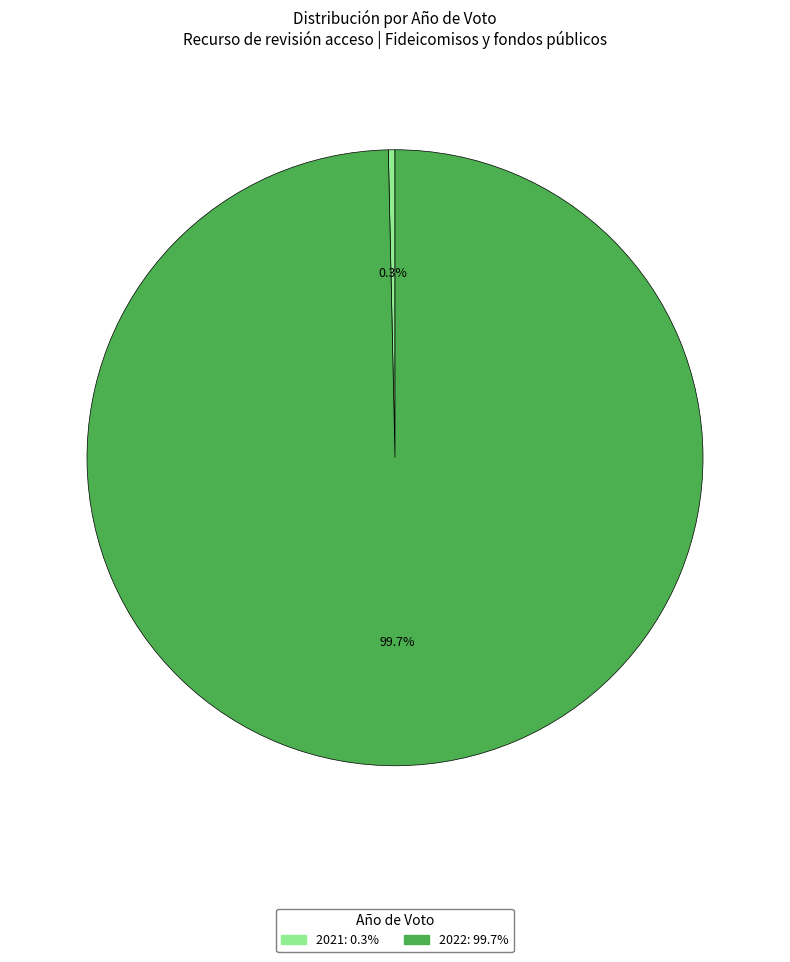

To the nearest percent, what is the combined percentage of 2021 and 2022?

100%